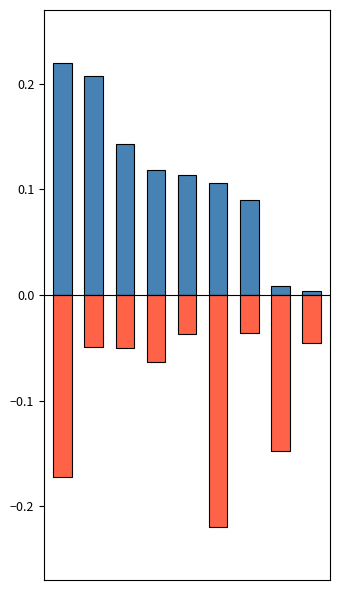

Reading right to left, what are all the values shown in this chart?

H index: 8=0.0	7=0.0	6=0.1	5=0.1	4=0.1	3=0.1	2=0.1	1=0.2	0=0.2
Total Docs. (2012): 8=-0.0	7=-0.1	6=-0.0	5=-0.2	4=-0.0	3=-0.1	2=-0.1	1=-0.0	0=-0.2